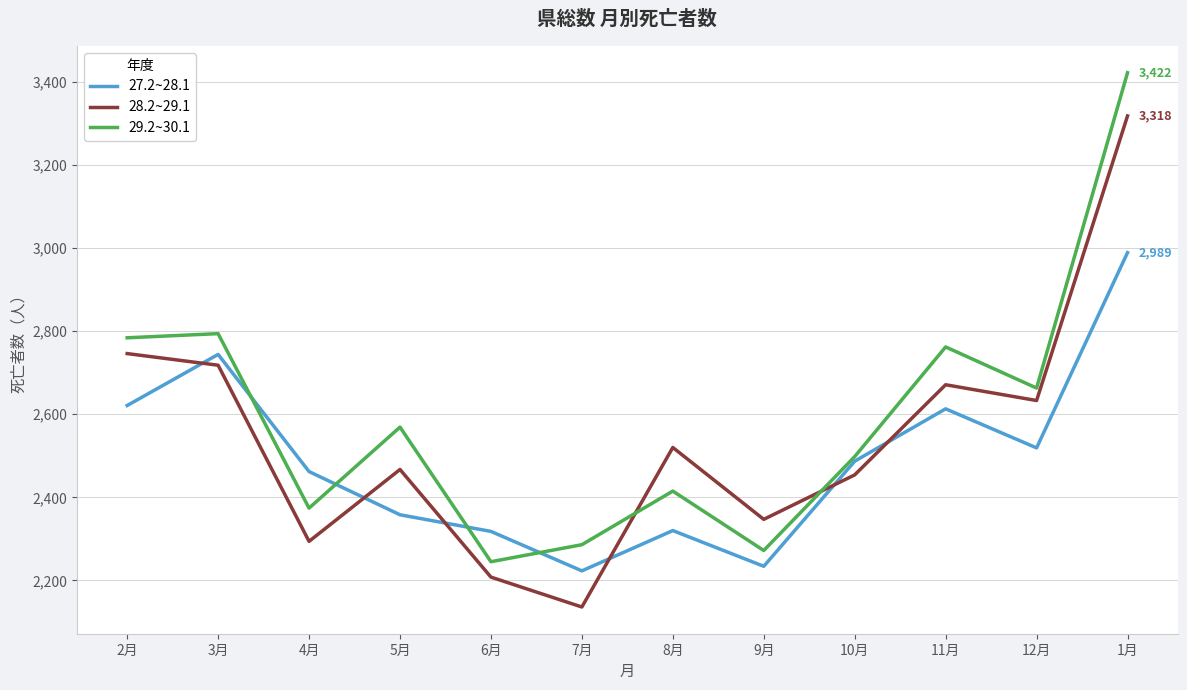

True or false: 27.2~28.1 has more than 1 points higher than both neighbors.

True